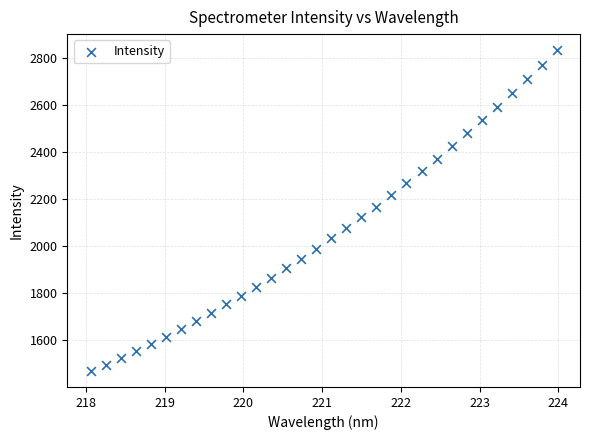

What is the range of X values (max minus min)?

5.9